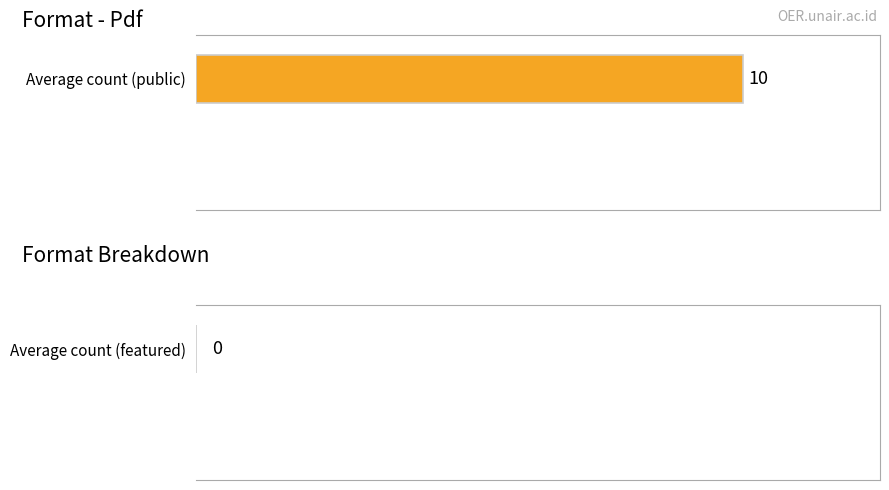

Between Pdf and Pdf, which is larger?

Pdf